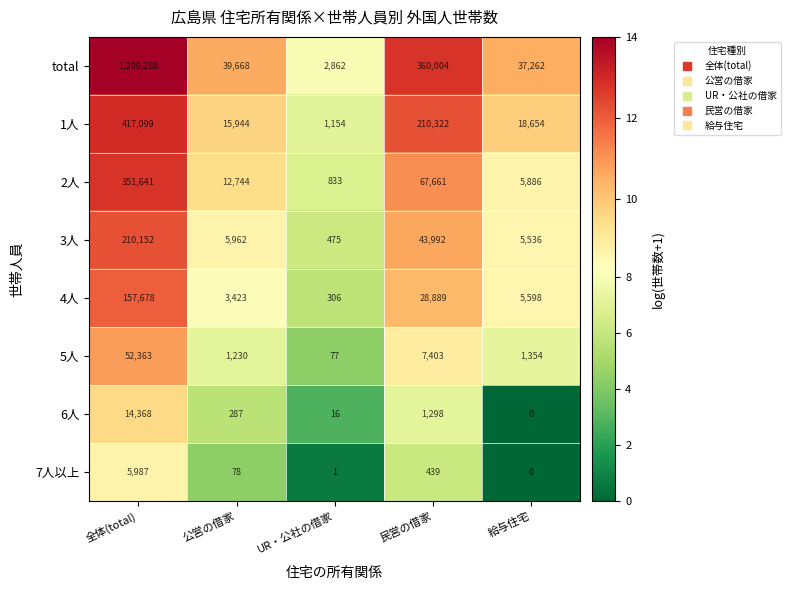

What is the sum of the 3人 values at 全体(total) and 給与住宅?

215688